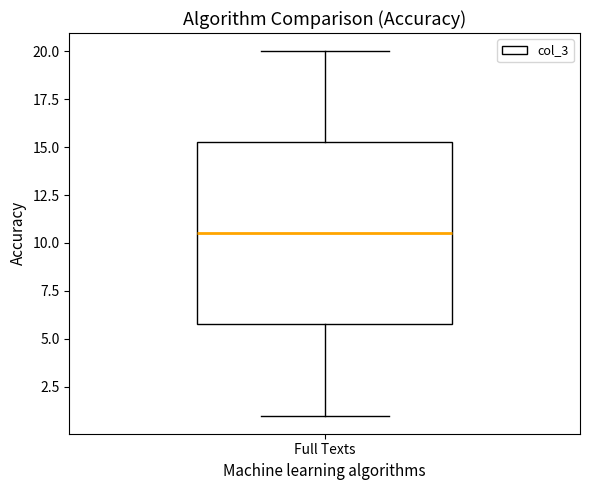

Read this box plot against the y-axis: the position of the median line, the range covered by the box, and the ends of both whiskers. The values are not printed on the chart, so give them approximately, as read against the axis.

median 10.5, box 6.0 to 15.5, whiskers 1.0 to 20.0